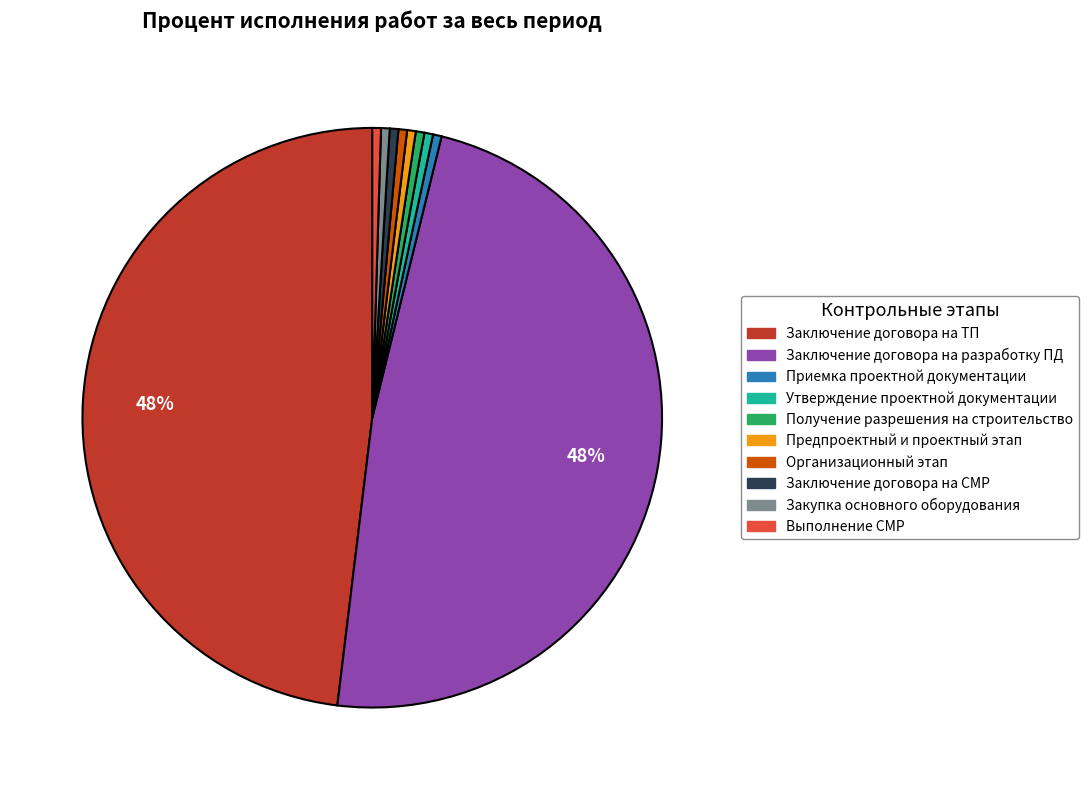

Does any single category account for the majority?

No